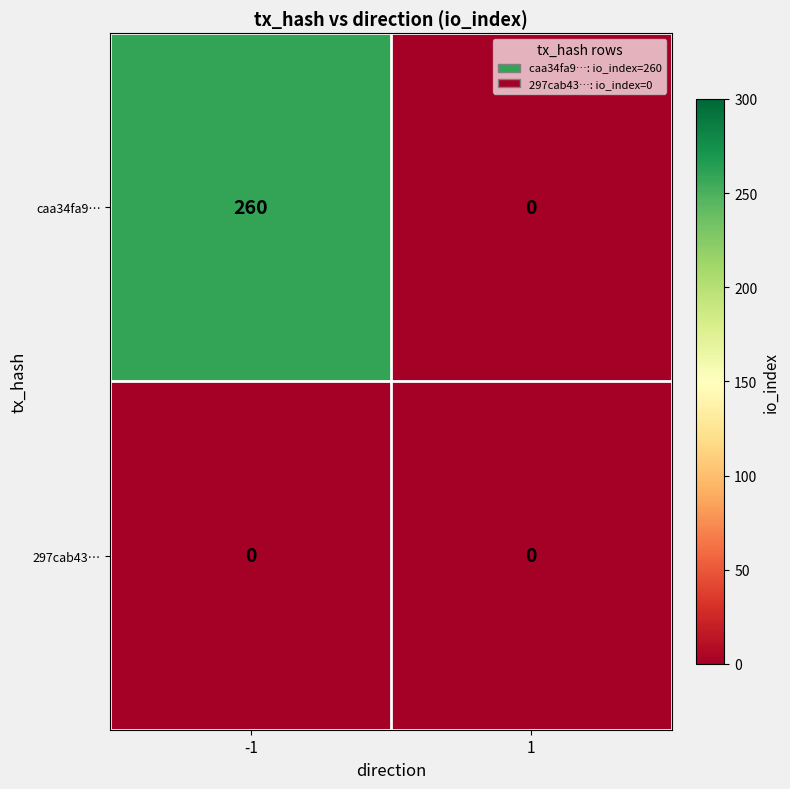

At which category is the sum across all series the highest?

-1